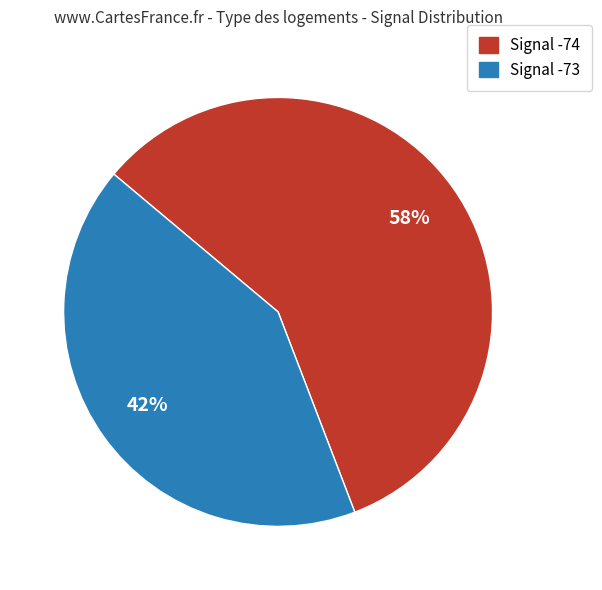

Is there any slice that represents more than half of the pie?

Yes